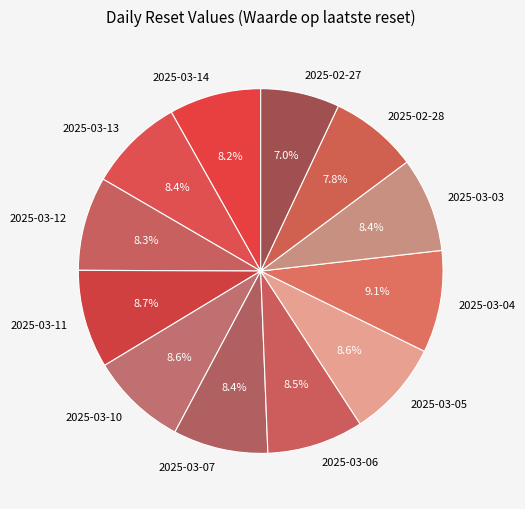

What is the smallest slice in the pie chart?

2025-02-27